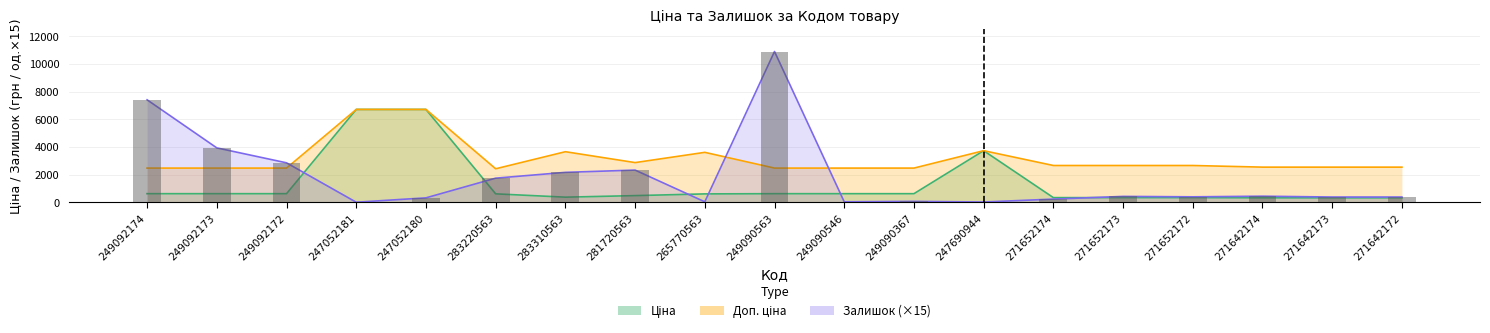

What is the difference between the maximum and minimum values in the Залишок series?

10905.0